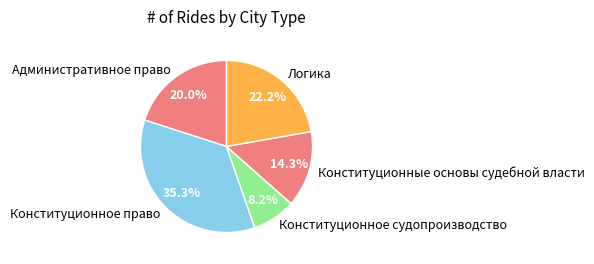

How many slices are in this pie chart?

5